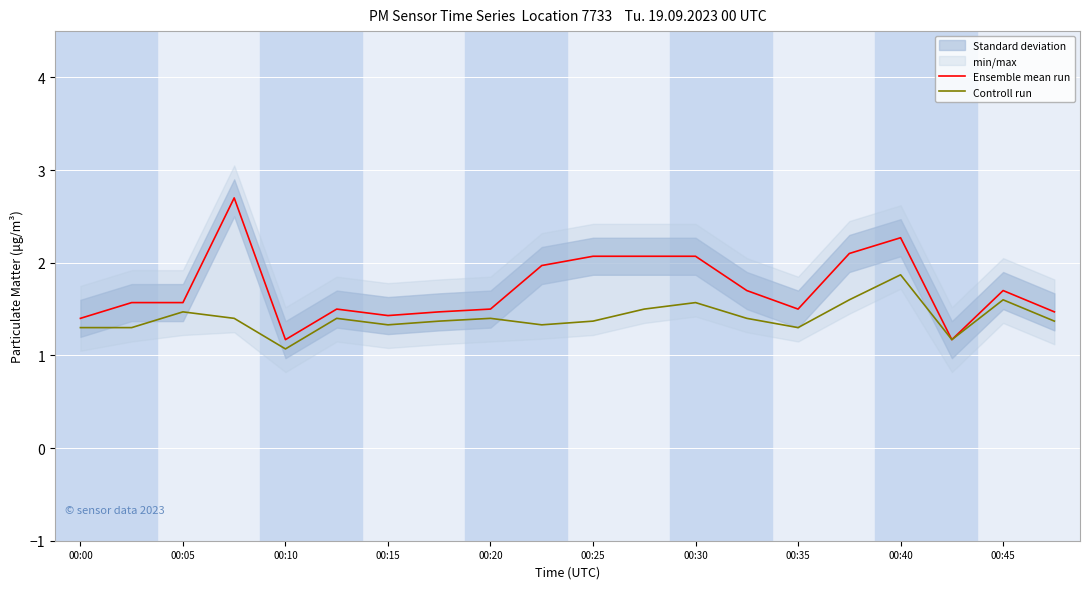

Reading left to right, extract all data points from this chart.

Ensemble mean run: 1.4	1.6	1.6	2.7	1.2	1.5	1.4	1.5	1.5	2.0	2.1	2.1	2.1	1.7	1.5	2.1	2.3	1.2	1.7	1.5
Controll run: 1.3	1.3	1.5	1.4	1.1	1.4	1.3	1.4	1.4	1.3	1.4	1.5	1.6	1.4	1.3	1.6	1.9	1.2	1.6	1.4